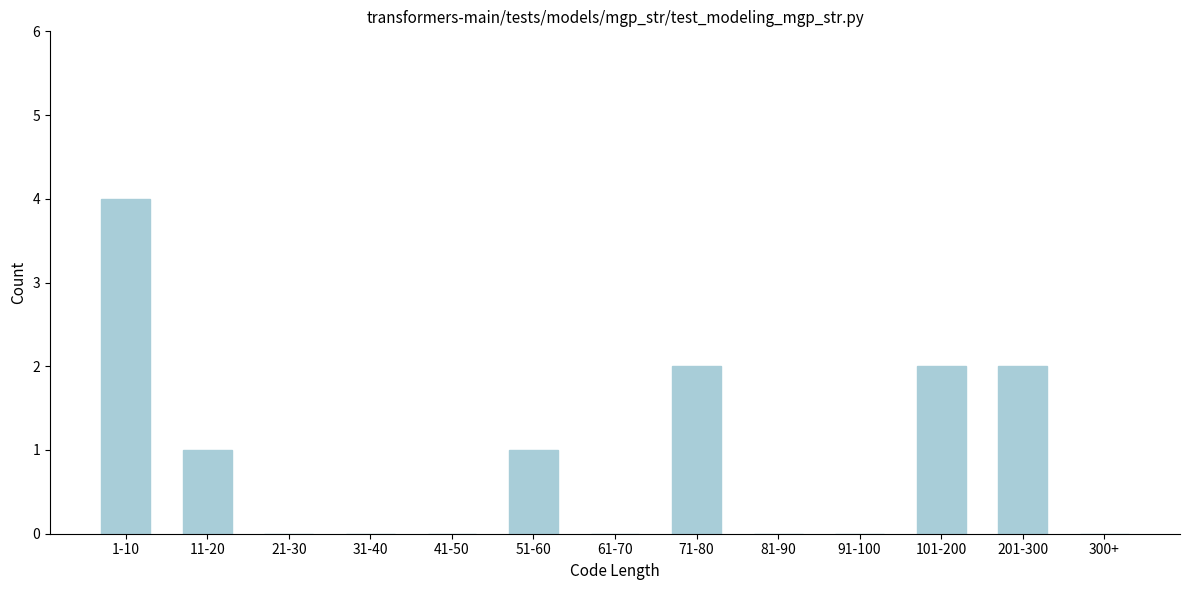

Reading left to right, extract all data points from this chart.

1-10=4	11-20=1	21-30=0	31-40=0	41-50=0	51-60=1	61-70=0	71-80=2	81-90=0	91-100=0	101-200=2	201-300=2	300+=0